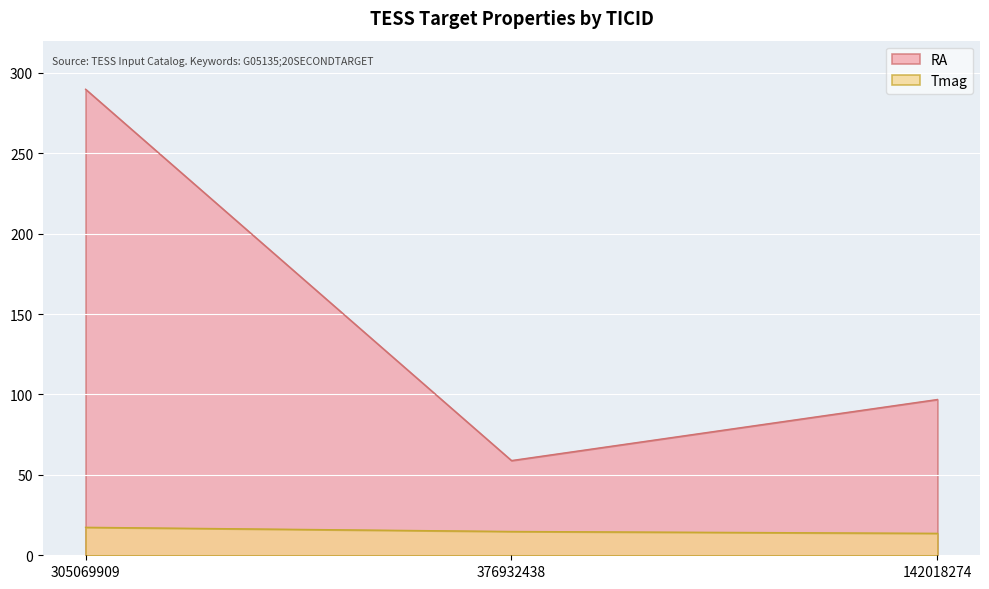

What is the total value across all series at 376932438?

73.7